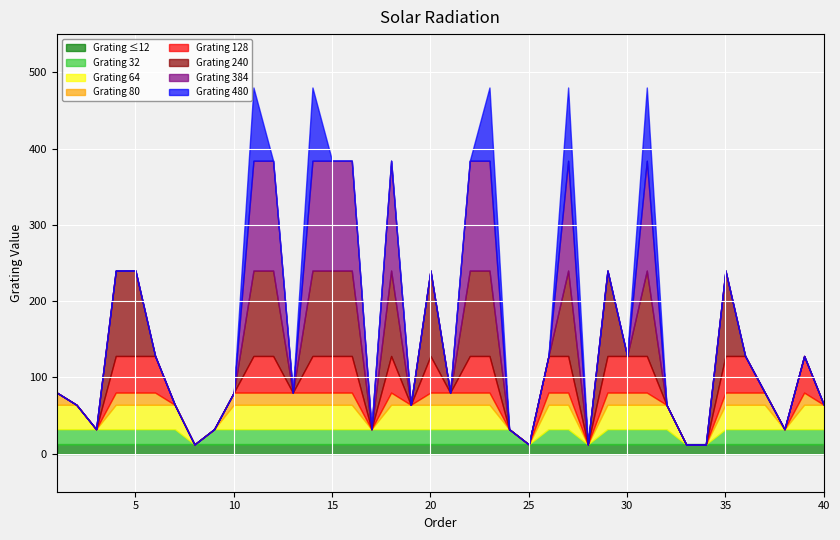

What are all the series names shown in the legend?

Grating ≤12, Grating 32, Grating 64, Grating 80, Grating 128, Grating 240, Grating 384, Grating 480